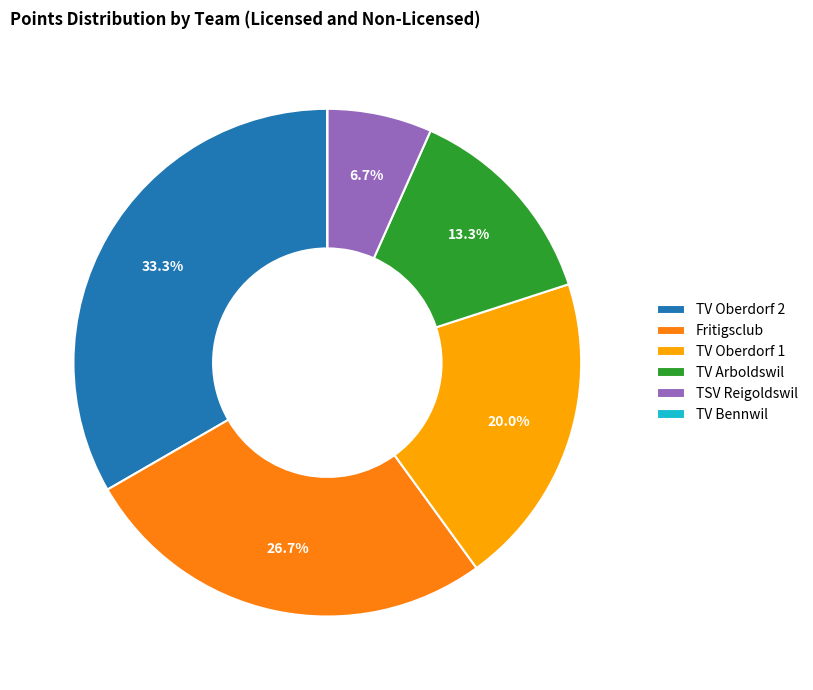

The TV Oberdorf 1 slice represents 20% of the pie. True or false?

True